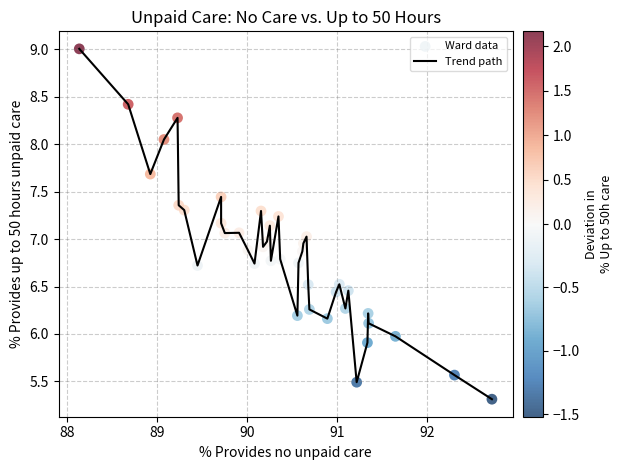

What is the minimum value shown in the chart?

5.3